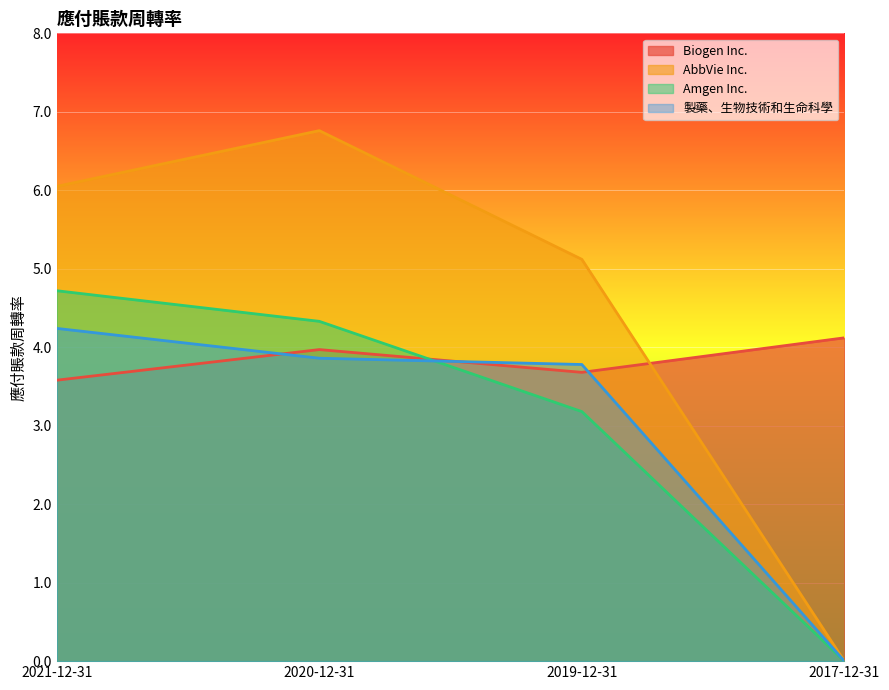

What is the label of the 4th point from the left?

2017-12-31